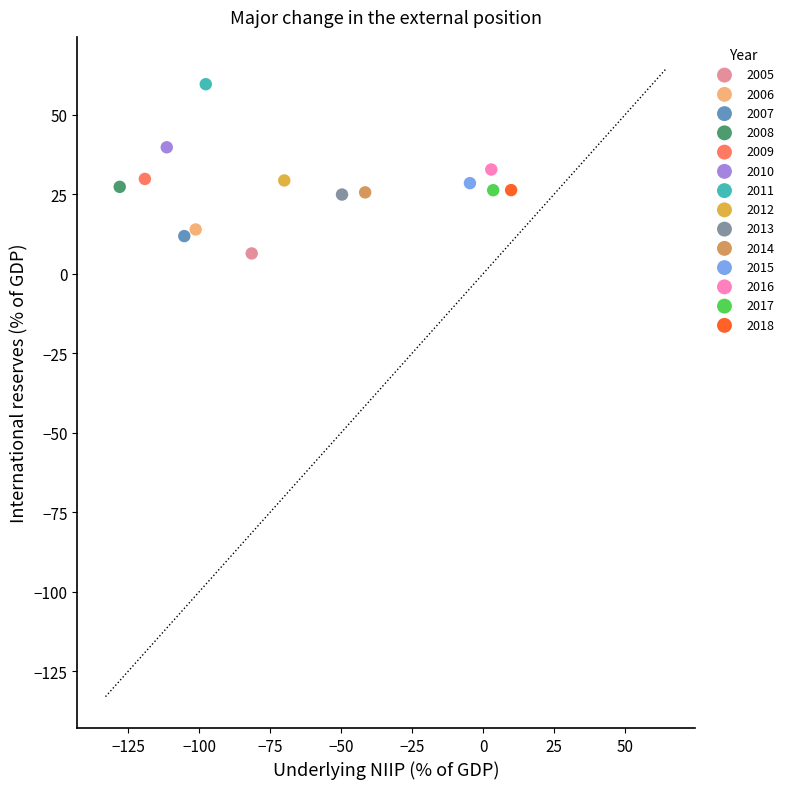

Which series contains the highest Y value?

2011